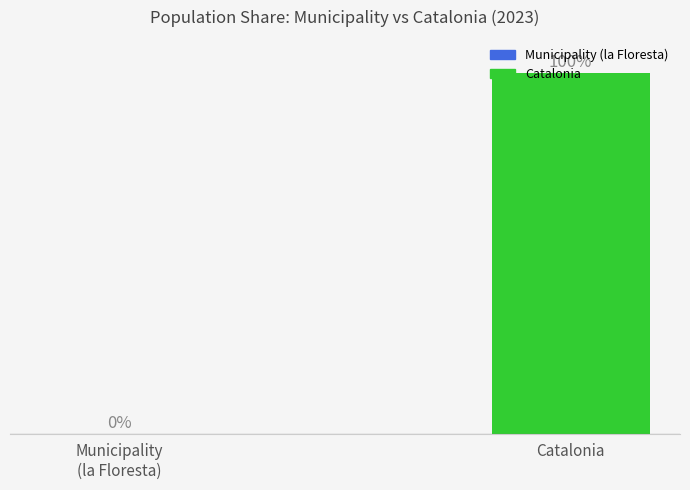

Which category has the highest value across all series?

Catalonia